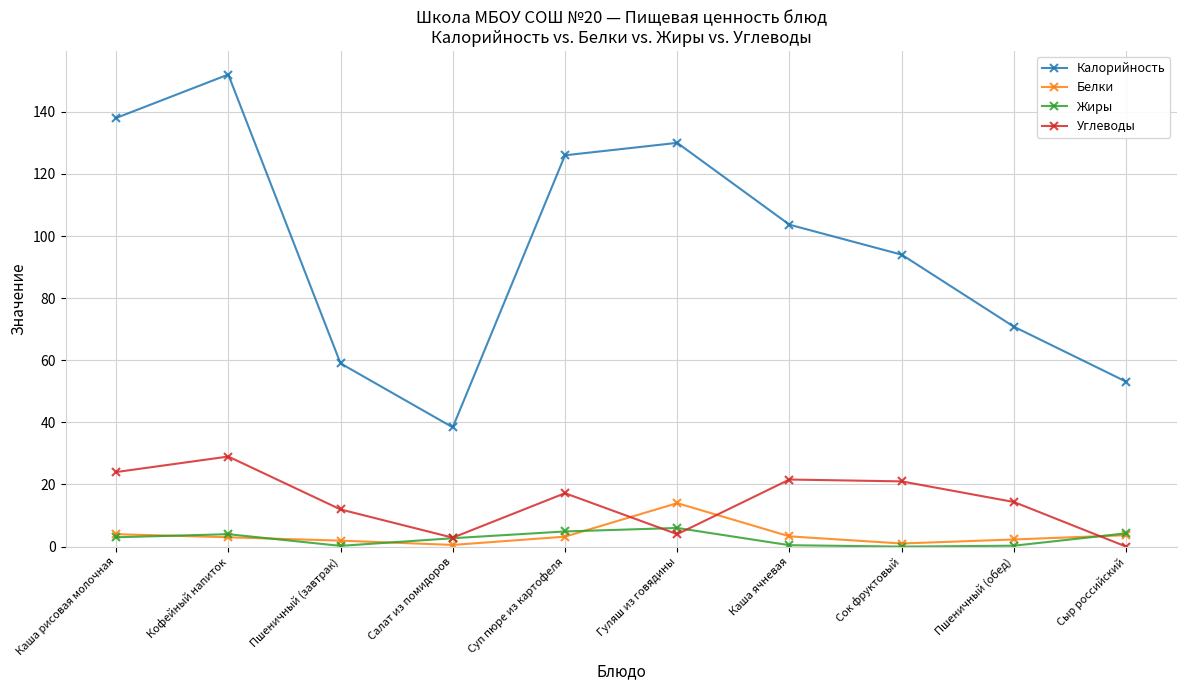

At which category is the sum across all series the highest?

Кофейный напиток